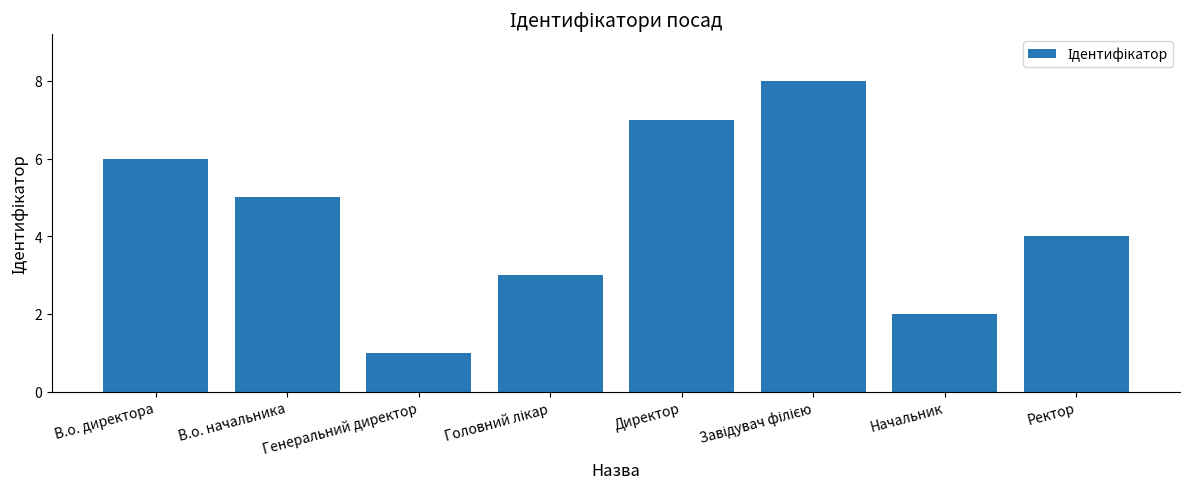

Reading right to left, transcribe all the data shown in this chart.

4	2	8	7	3	1	5	6